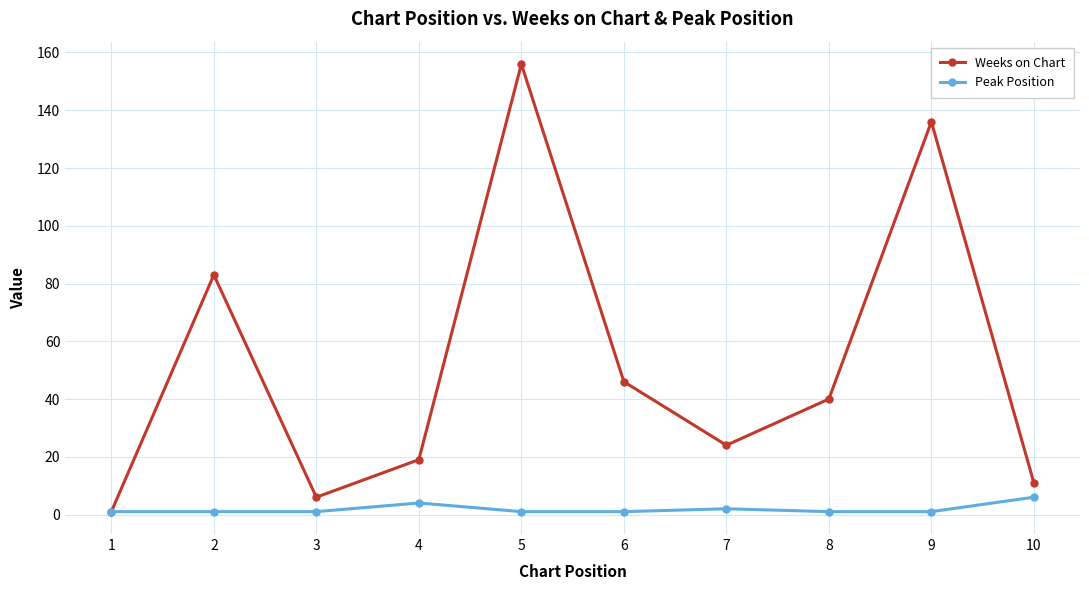

What is the approximate value of Weeks on Chart at 8, to the nearest 50?

50